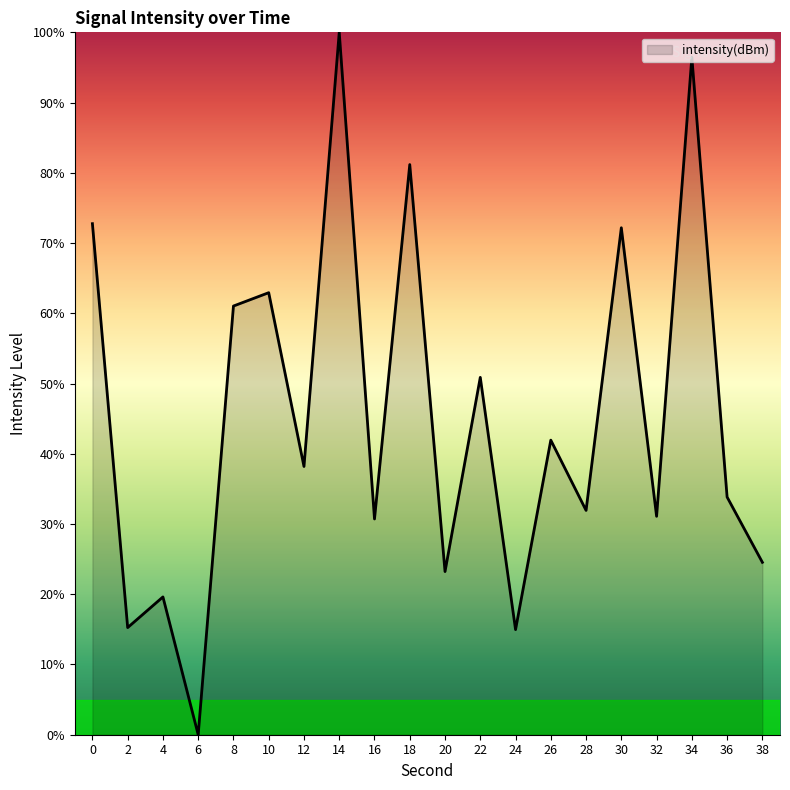

What is the ratio of the value at 4 to the value at 12?

0.5